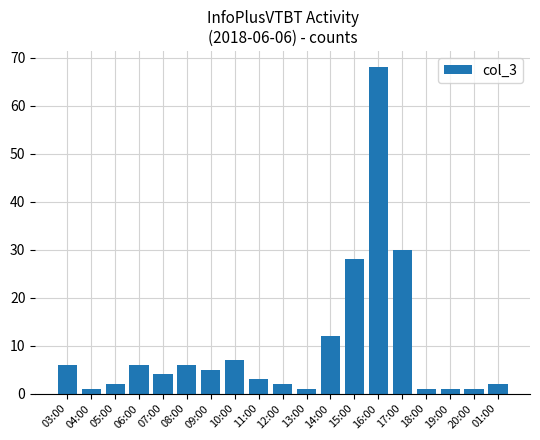

What position from the left is 16:00?

14